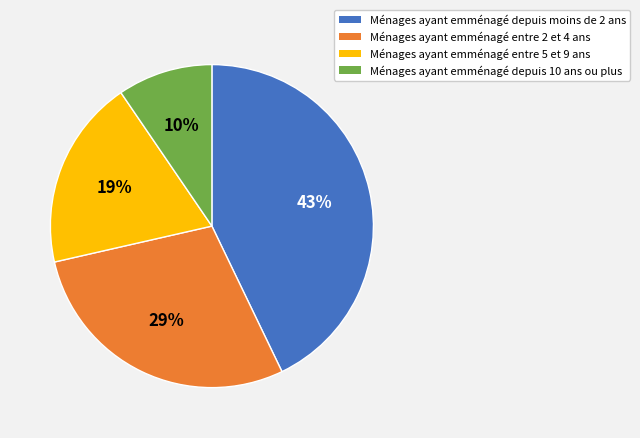

Does any single category account for the majority?

No